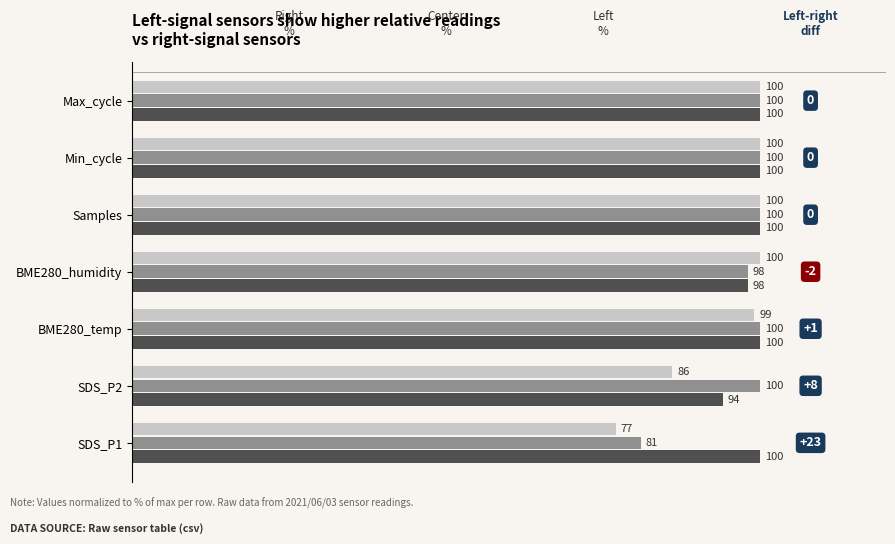

What is the total value across all series at Max_cycle?

300